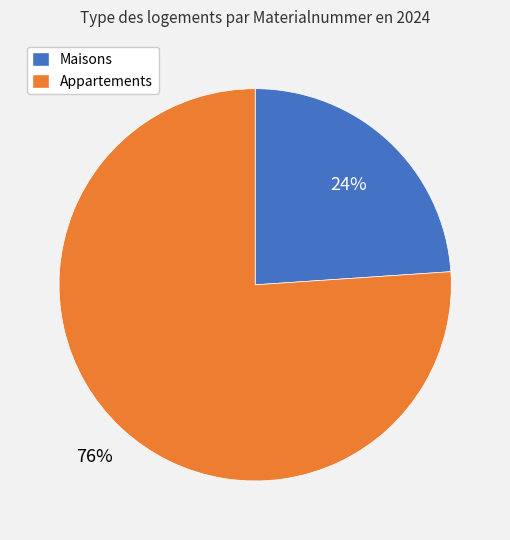

To the nearest percent, what is the combined percentage of Maisons and Appartements?

100%